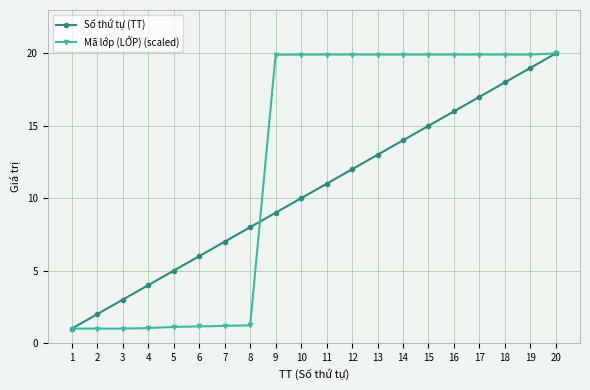

Between 13 and 20, which series saw the biggest shift?

Số thứ tự (TT)